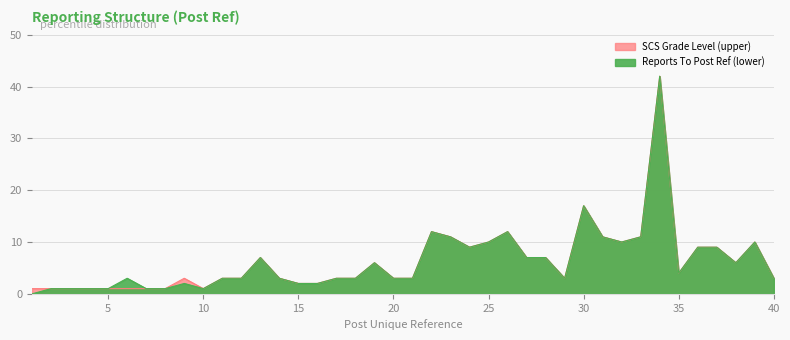

True or false: Reports To Post Ref (lower) and SCS Grade Level (upper) intersect in this chart.

False